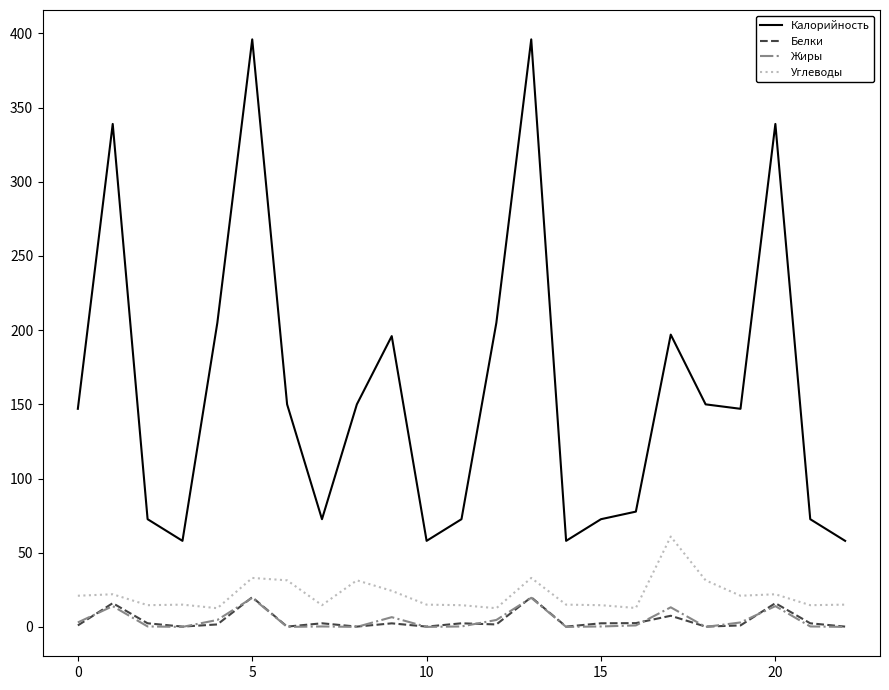

What is the minimum value for Калорийность?

58.0